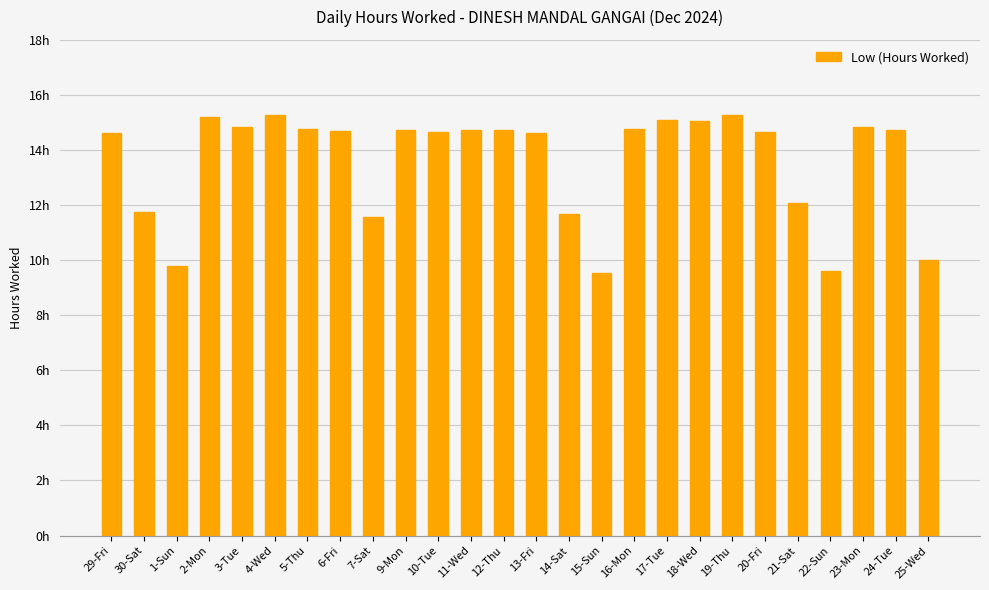

True or false: the data shows 22.6 at 16-Mon.

False